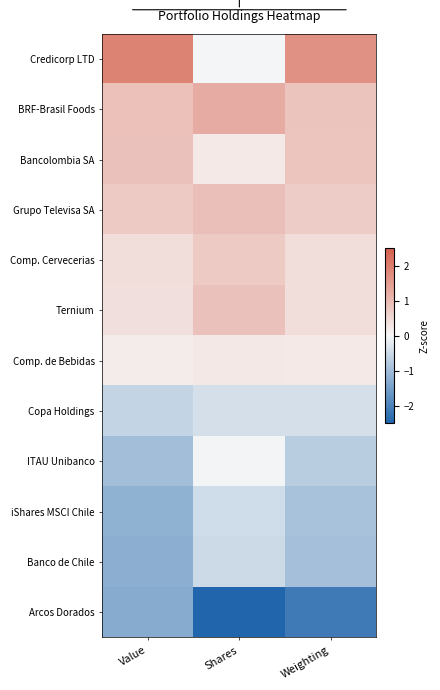

Which label corresponds to the smallest value in the chart?

Shares